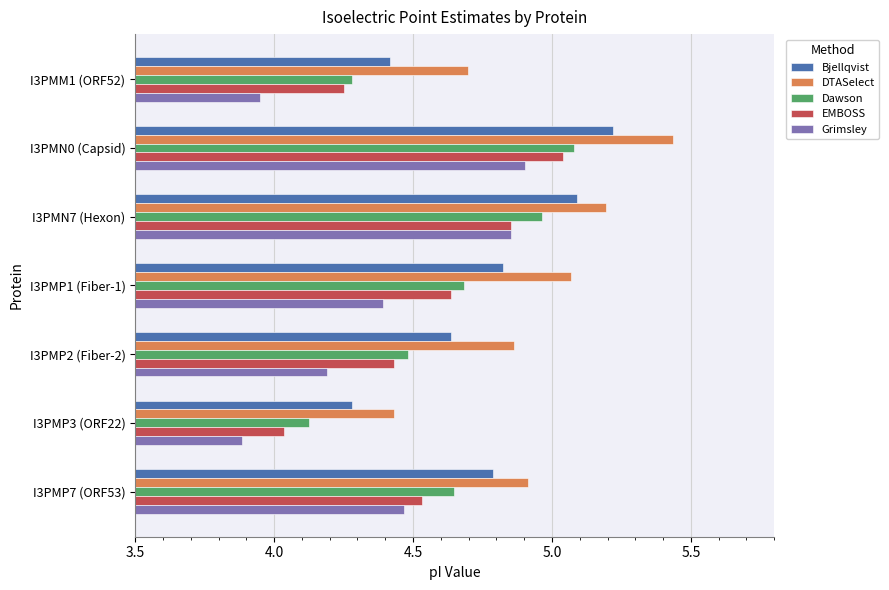

Where is DTASelect nearest to the value 4?

I3PMP3 (ORF22)